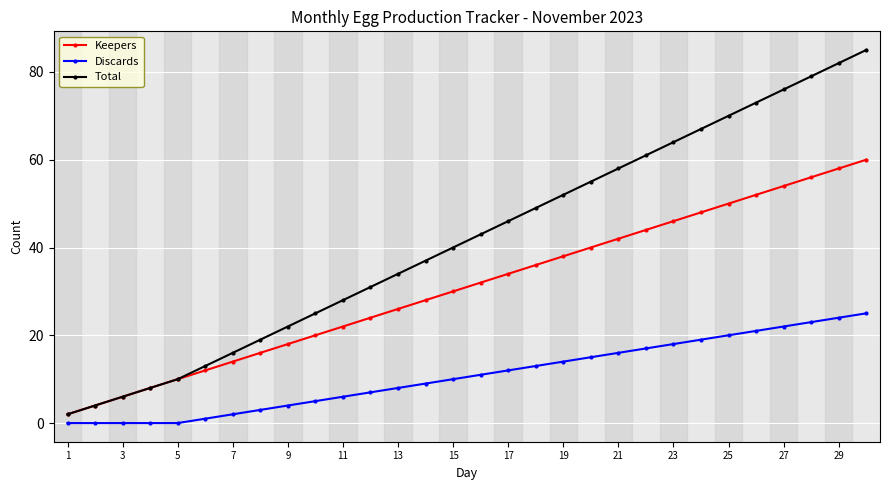

True or false: Keepers has more than 0 interior local peaks.

False